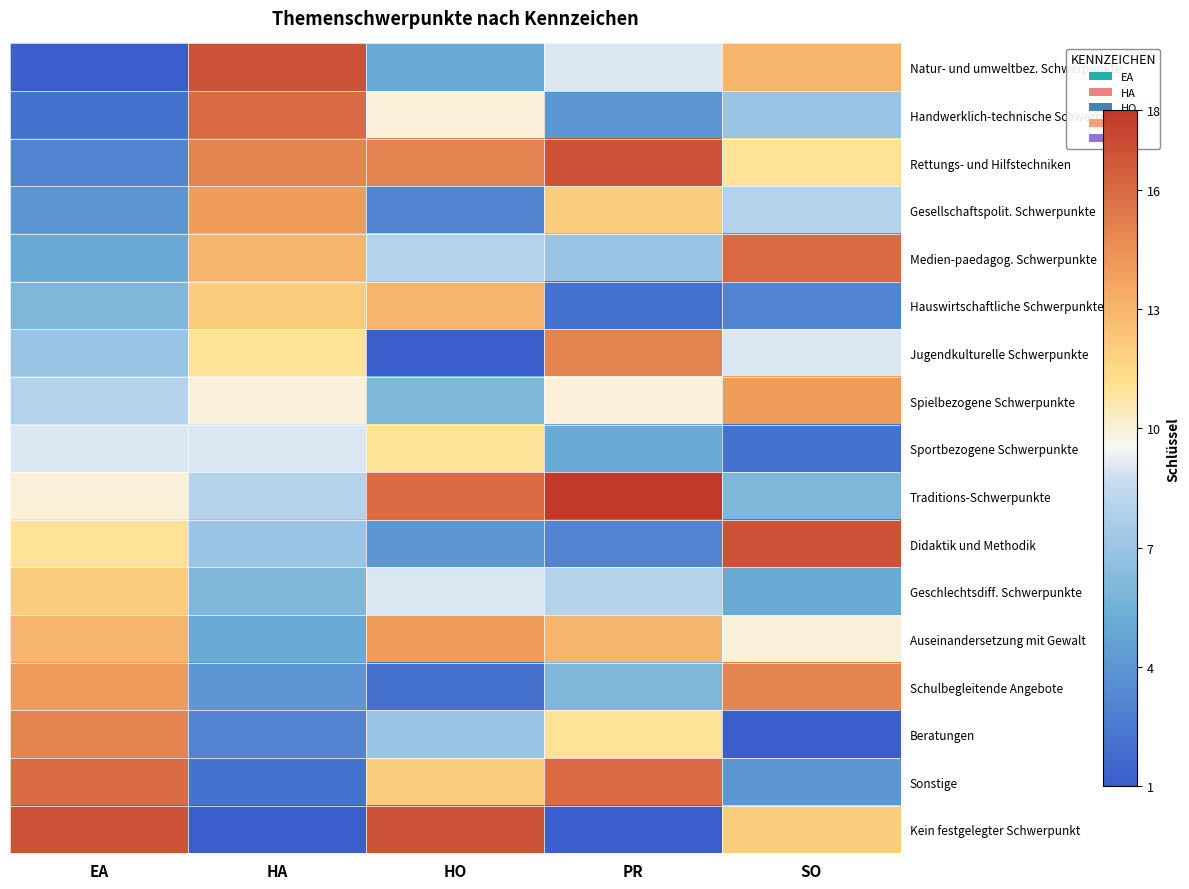

At which category is the sum across all series the highest?

PR